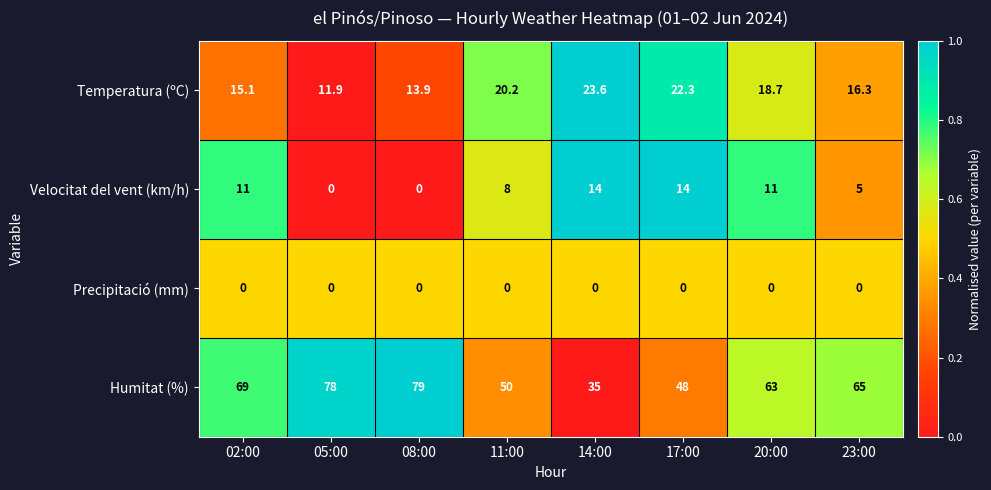

True or false: Velocitat del vent (km/h) has a value of 3.8 at 11:00.

False